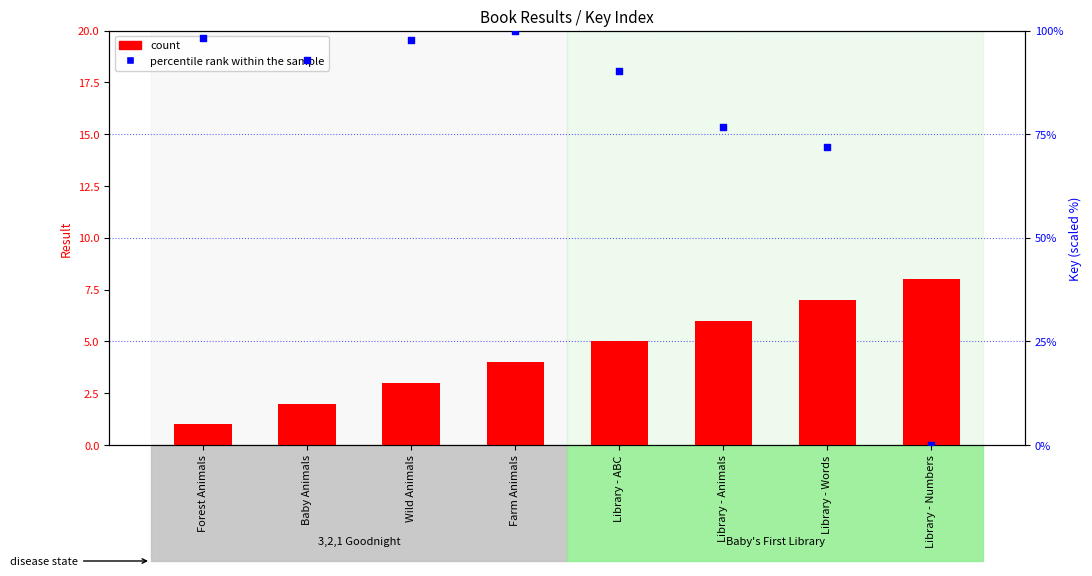

At which category is the sum across all series the highest?

Farm Animals